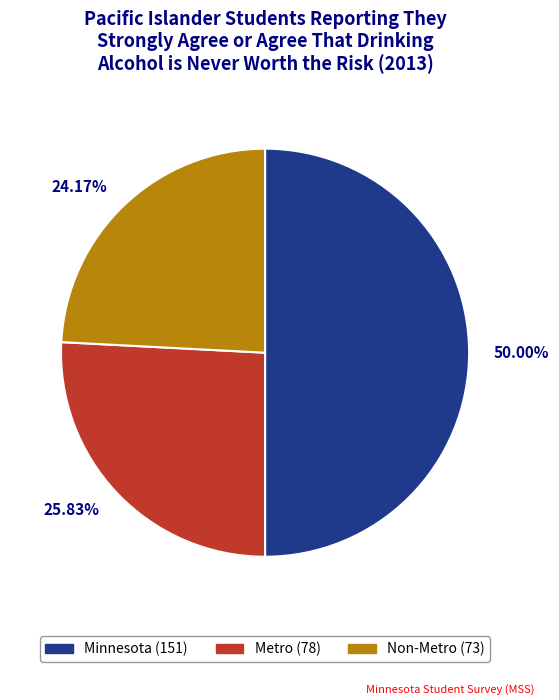

To the nearest percent, what is the difference between the Non-Metro and Metro slice percentages?

2%